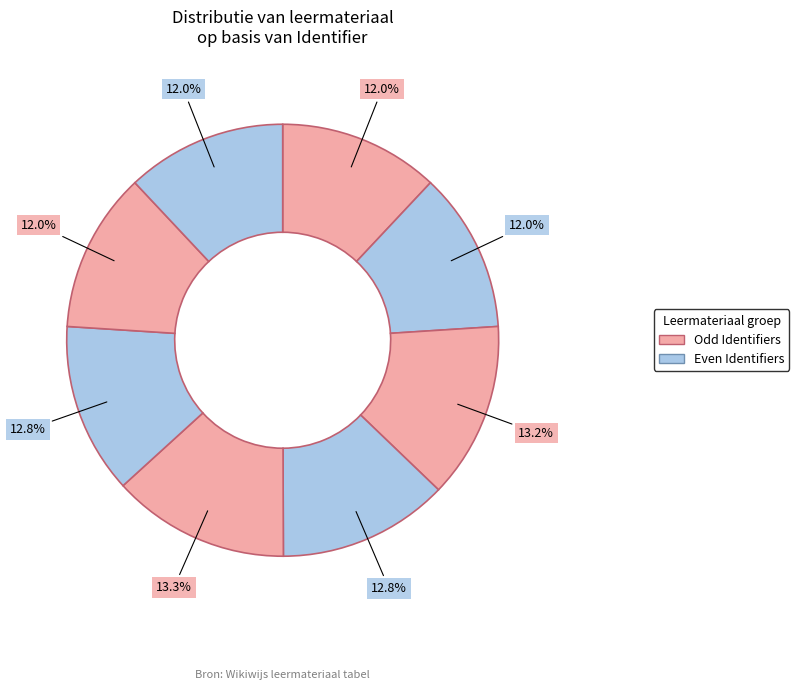

How many segments does this pie chart have?

8